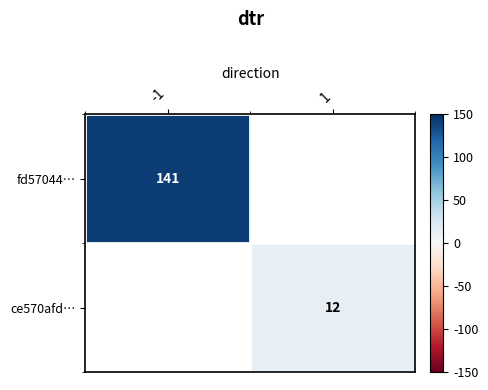

Is it true that ce570afd… equals 12 at 1?

True